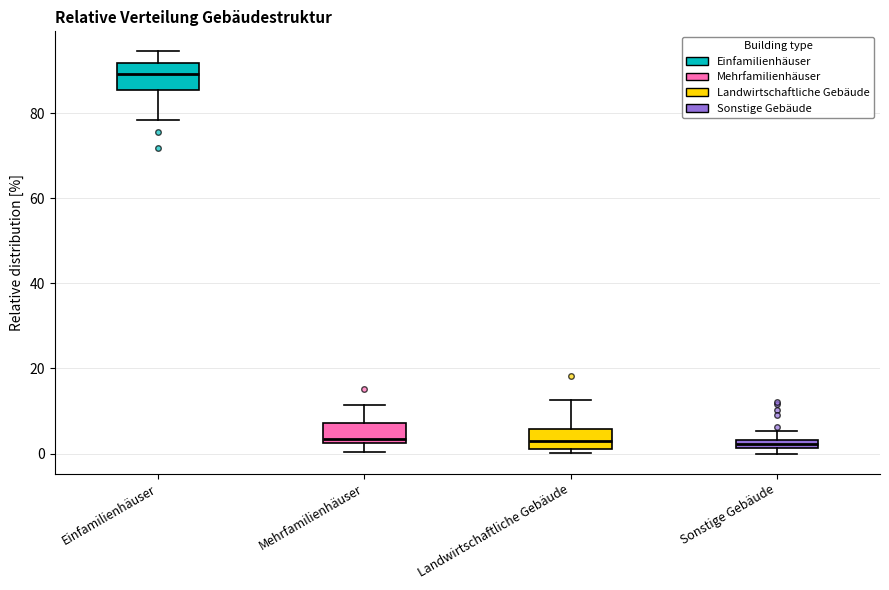

Which box's median line is the highest?

Einfamilienhäuser